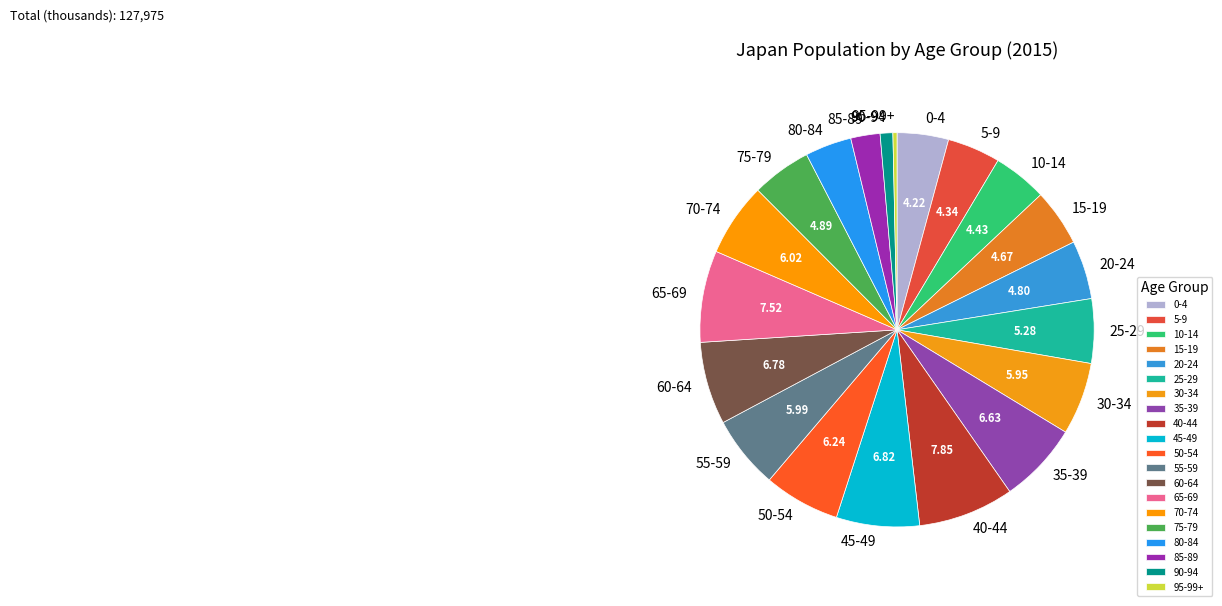

Is there any slice that represents more than half of the pie?

No